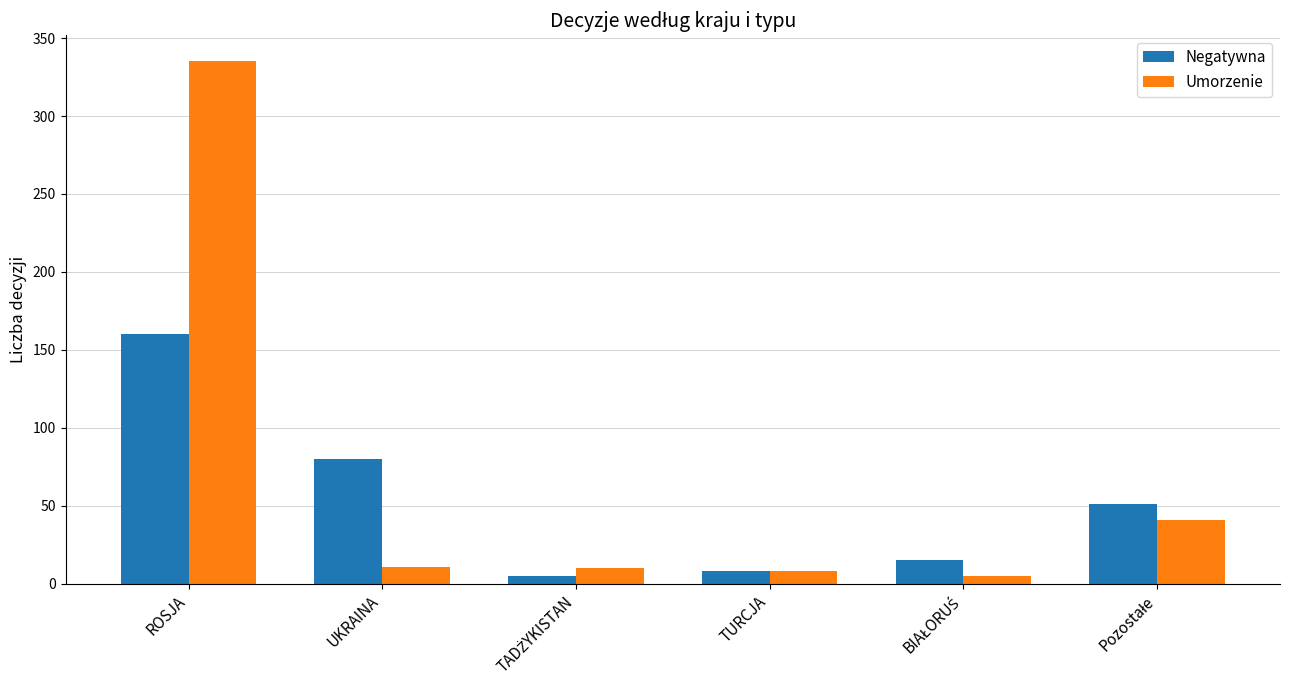

Rank the series by their average value, from highest to lowest.

Umorzenie, Negatywna